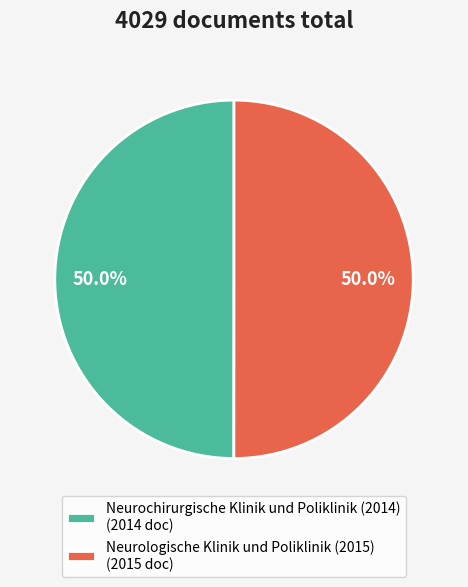

How many segments does this pie chart have?

2